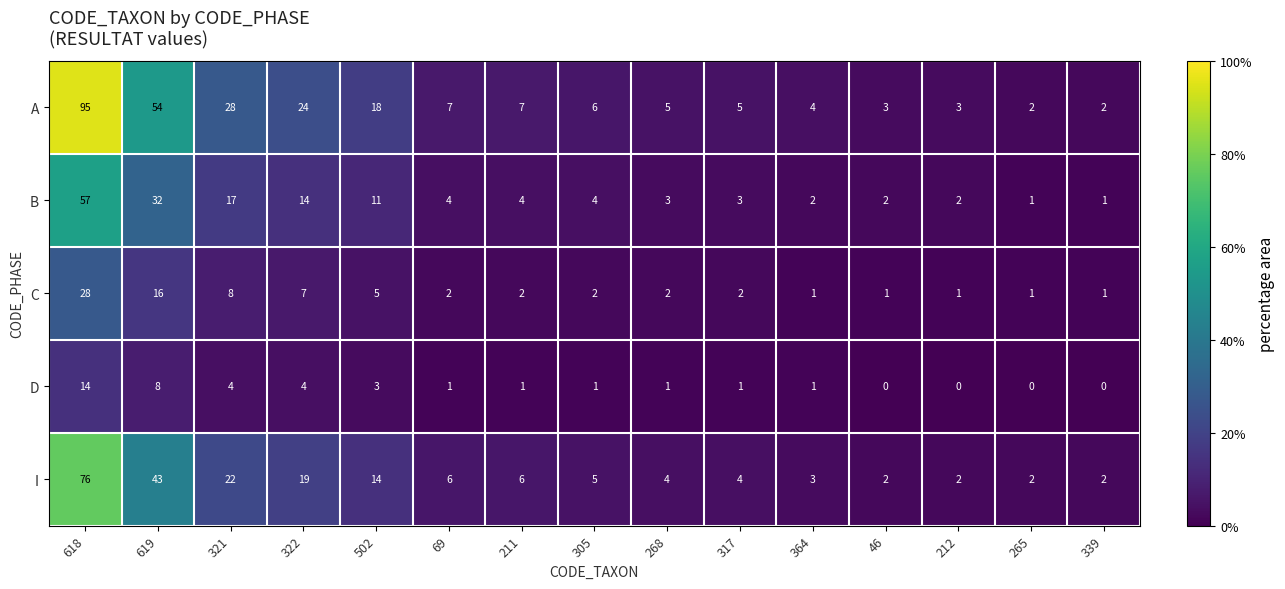

What is the average value of the D series?

3